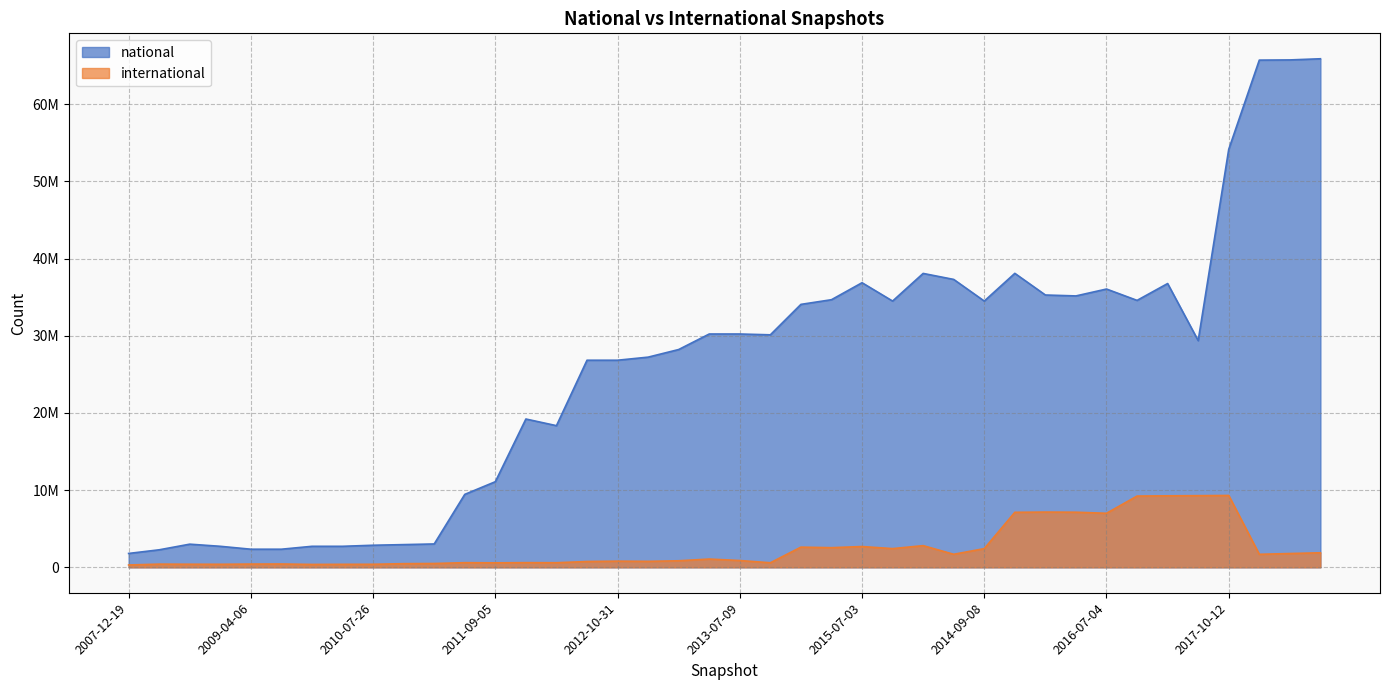

True or false: international has a value of 2767563 at 2014-03-28.

False